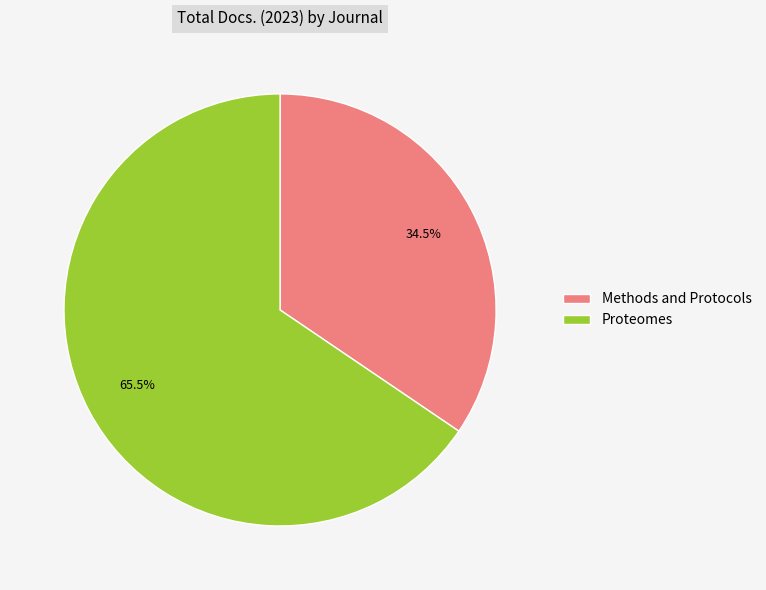

Count the number of slices in the pie.

2